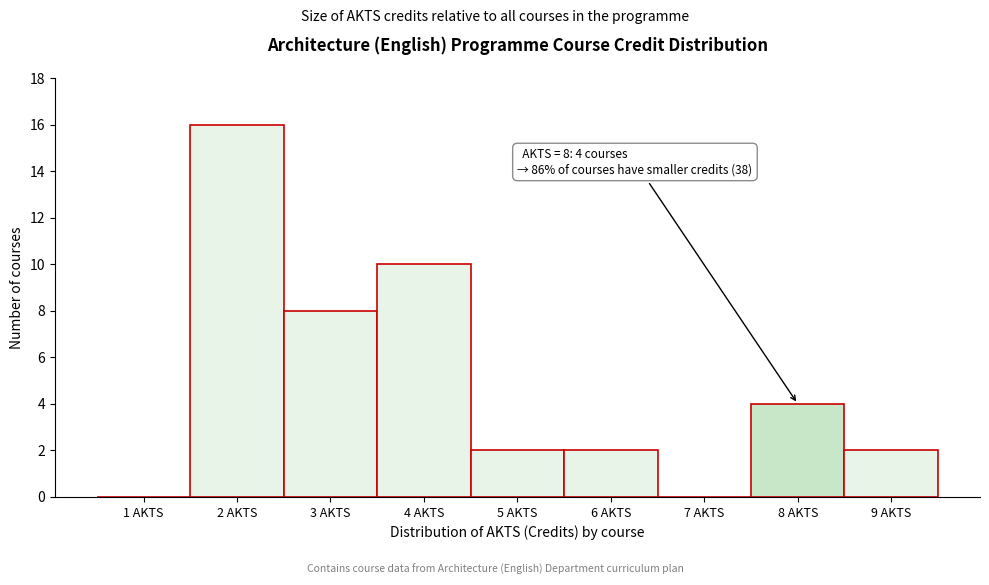

Reading right to left, what are all the values shown in this chart?

9 AKTS=2	8 AKTS=4	7 AKTS=0	6 AKTS=2	5 AKTS=2	4 AKTS=10	3 AKTS=8	2 AKTS=16	1 AKTS=0